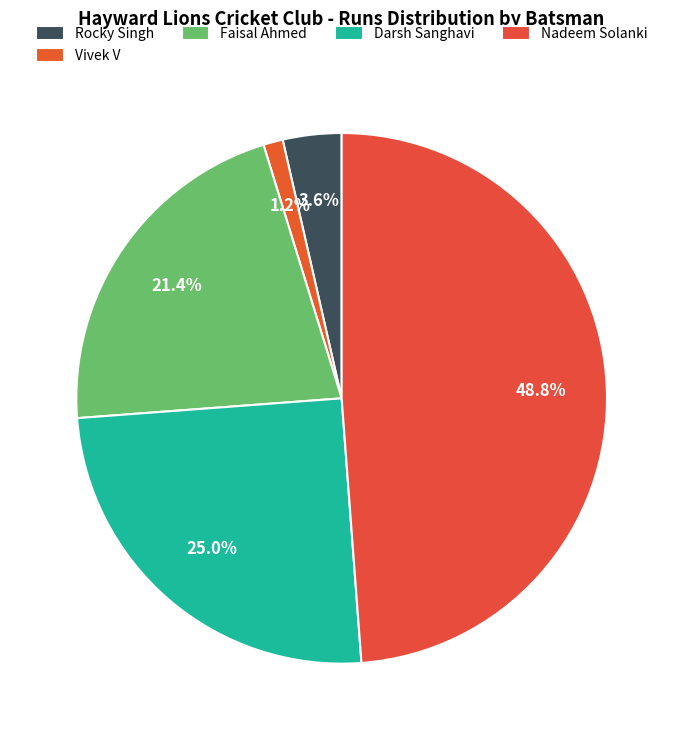

How many slices are in this pie chart?

5